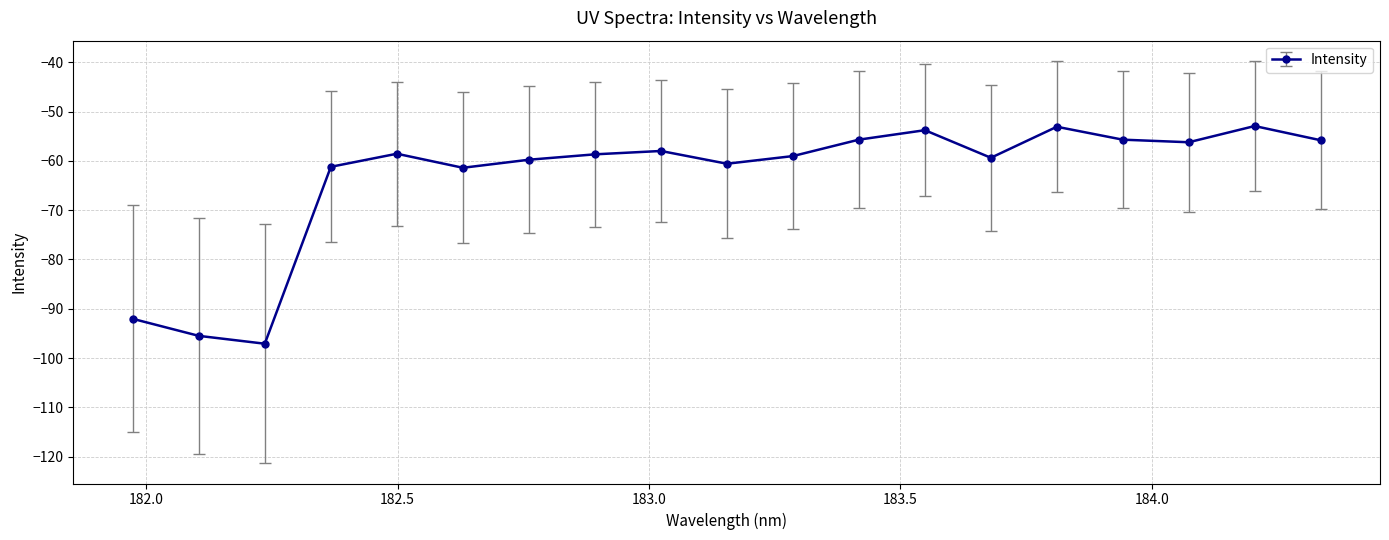

True or false: the data has more than 0 interior local peaks.

True